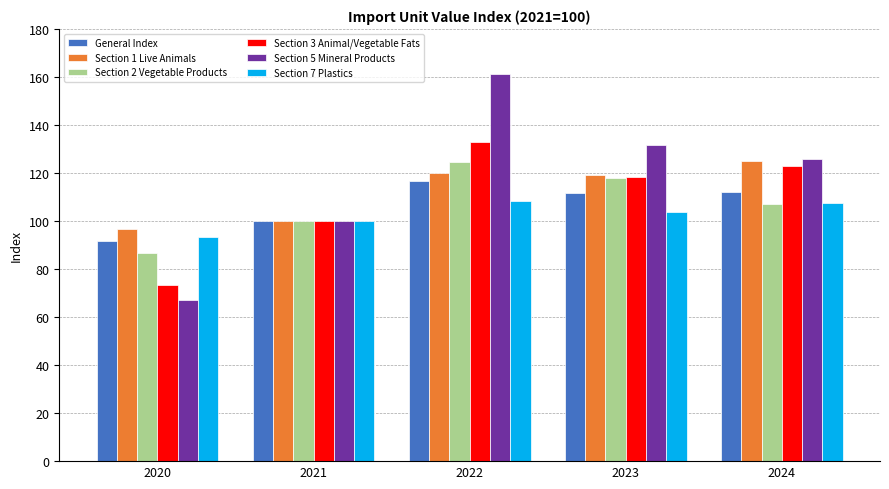

Are the bars horizontal?

No